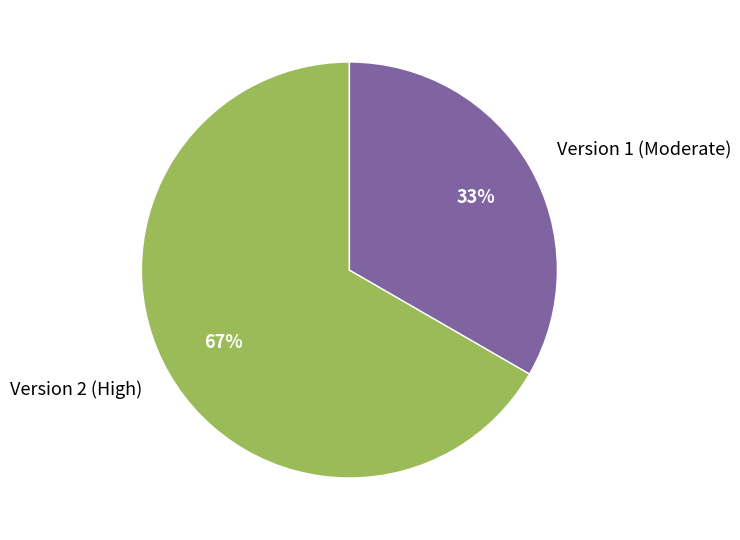

To the nearest percent, what percentage of the pie is Version 2 (High)?

67%